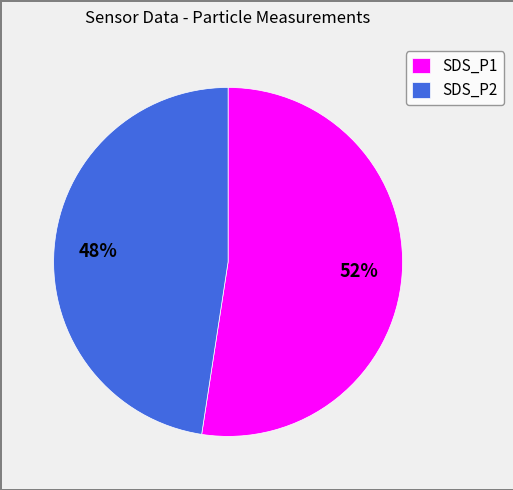

To the nearest percent, what is the average slice percentage?

50%